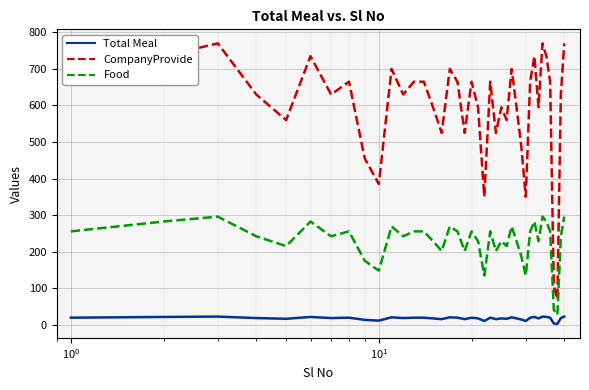

Rank the series by their maximum value, from highest to lowest.

CompanyProvide, Food, Total Meal